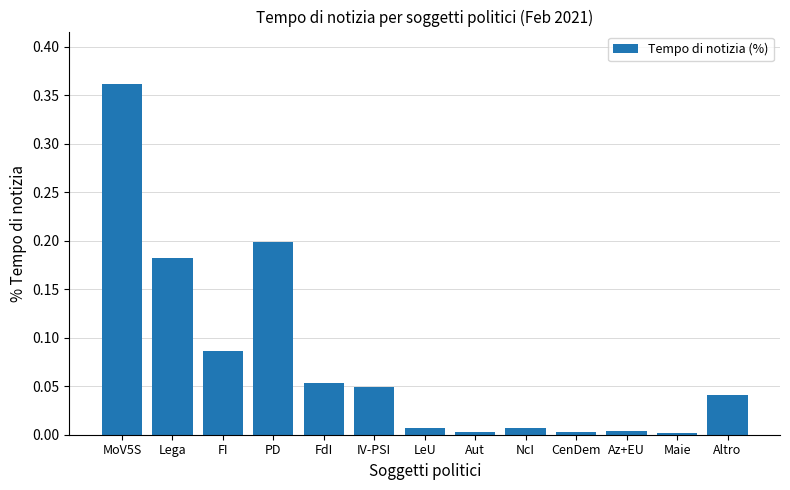

What is the sum of all values?

1.0